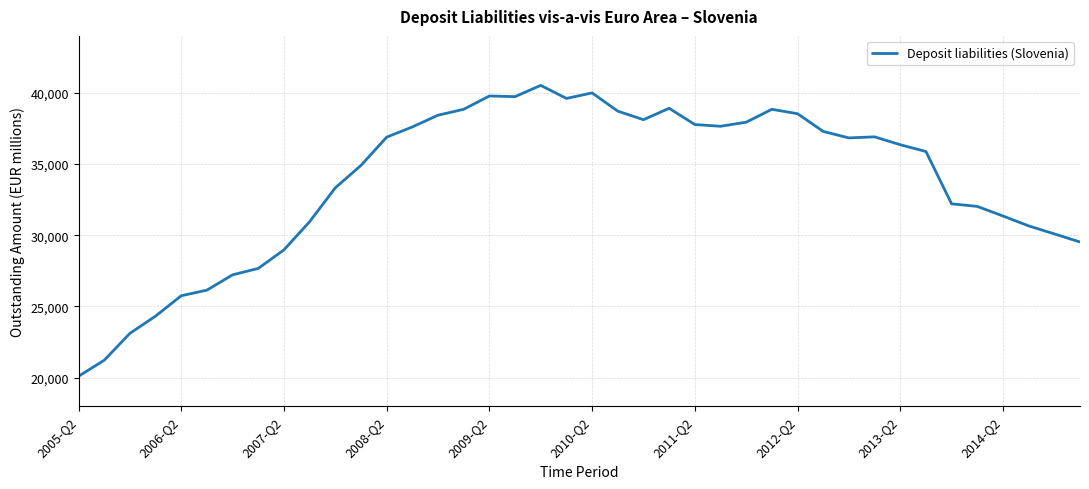

What is the greatest value displayed?

40525.1